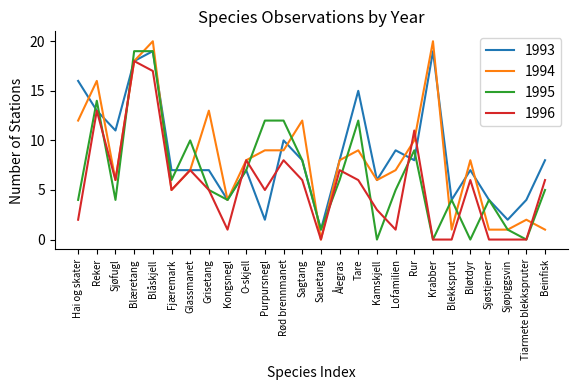

Is the value of 1995 at Kongsnegl greater than the value of 1994 at Tiarmete blekkspruter?

Yes